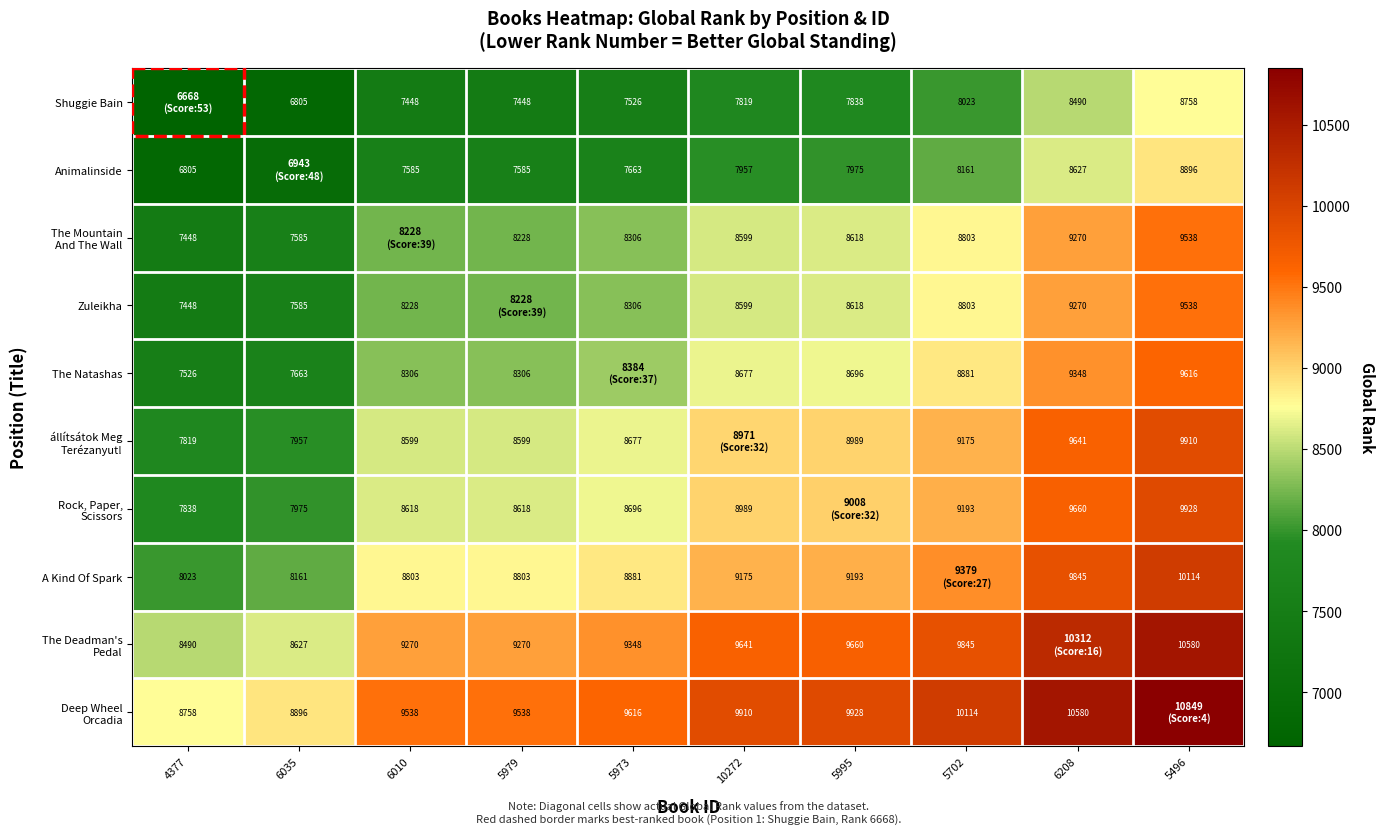

What is the sum of the Shuggie Bain values at 5702 and 5979?

15471